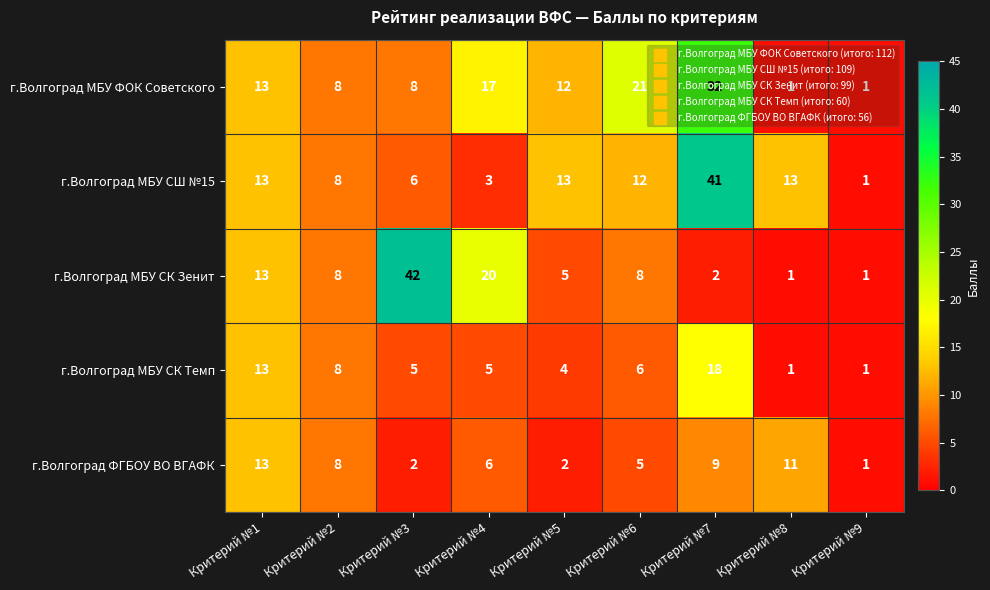

What is the difference between the maximum and minimum values in the г.Волгоград МБУ СК Темп series?

17